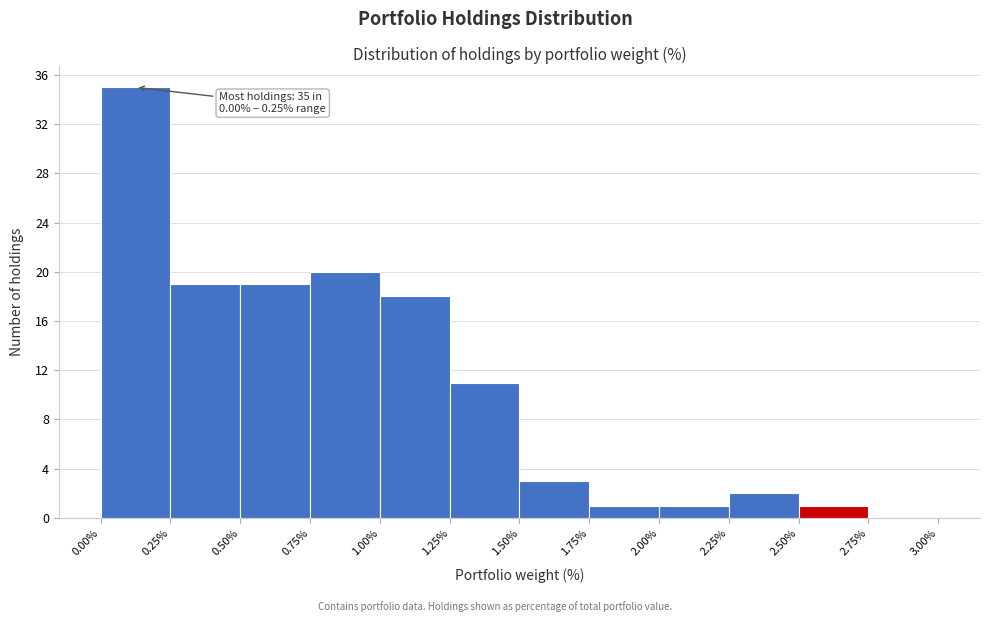

Over which range of the x-axis is the bar tallest?

0.00% to 0.25%